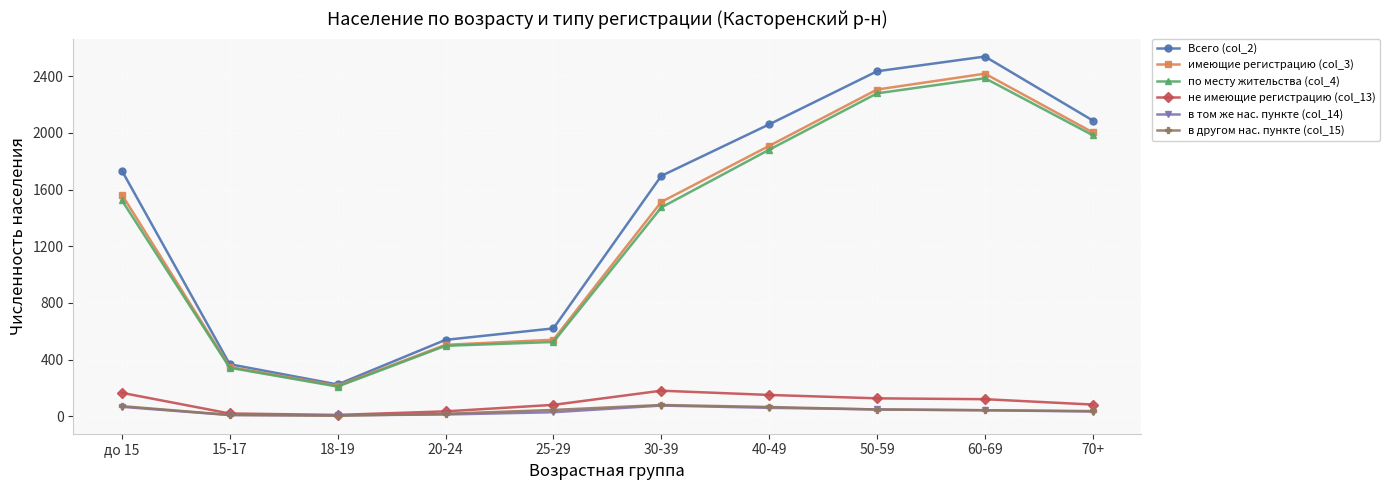

List the labels in order of имеющие регистрацию (col_3) value, largest first.

60-69, 50-59, 70+, 40-49, до 15, 30-39, 25-29, 20-24, 15-17, 18-19